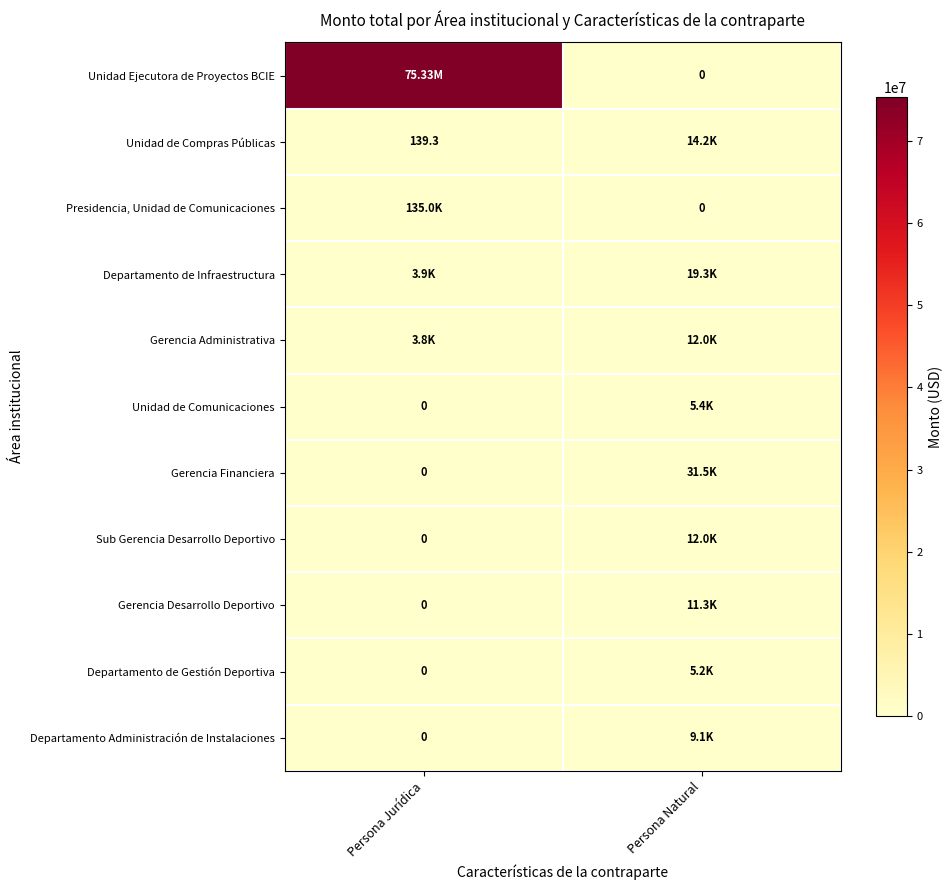

What is the difference between the maximum and minimum values in the Departamento de Gestión Deportiva series?

5160.0